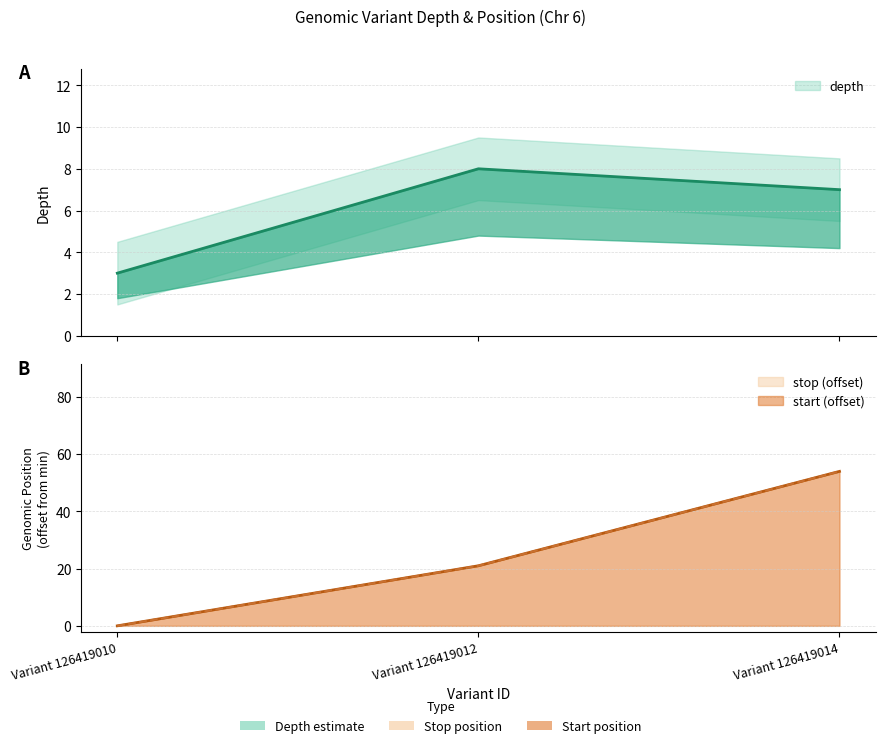

Which series has the largest total across all categories?

start